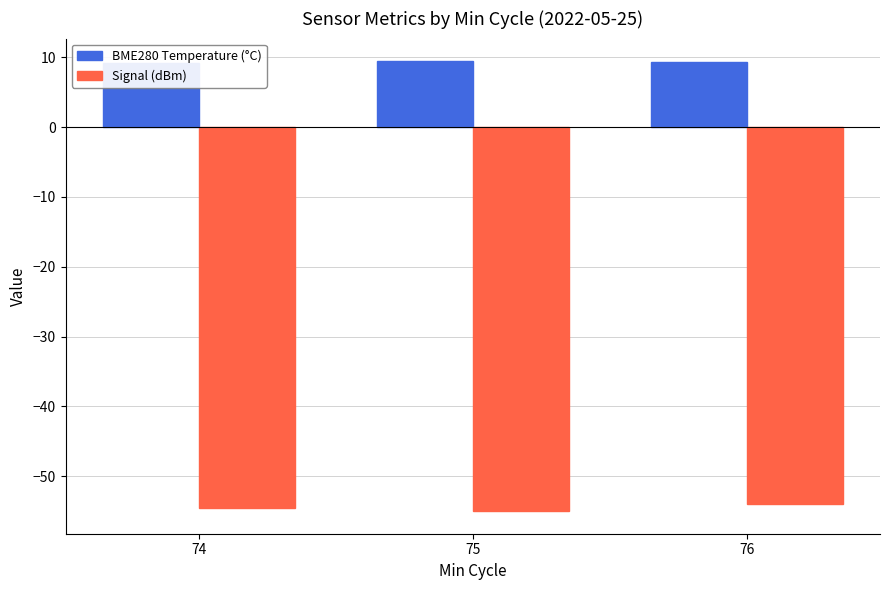

What is the total value across all series at 76?

-44.6